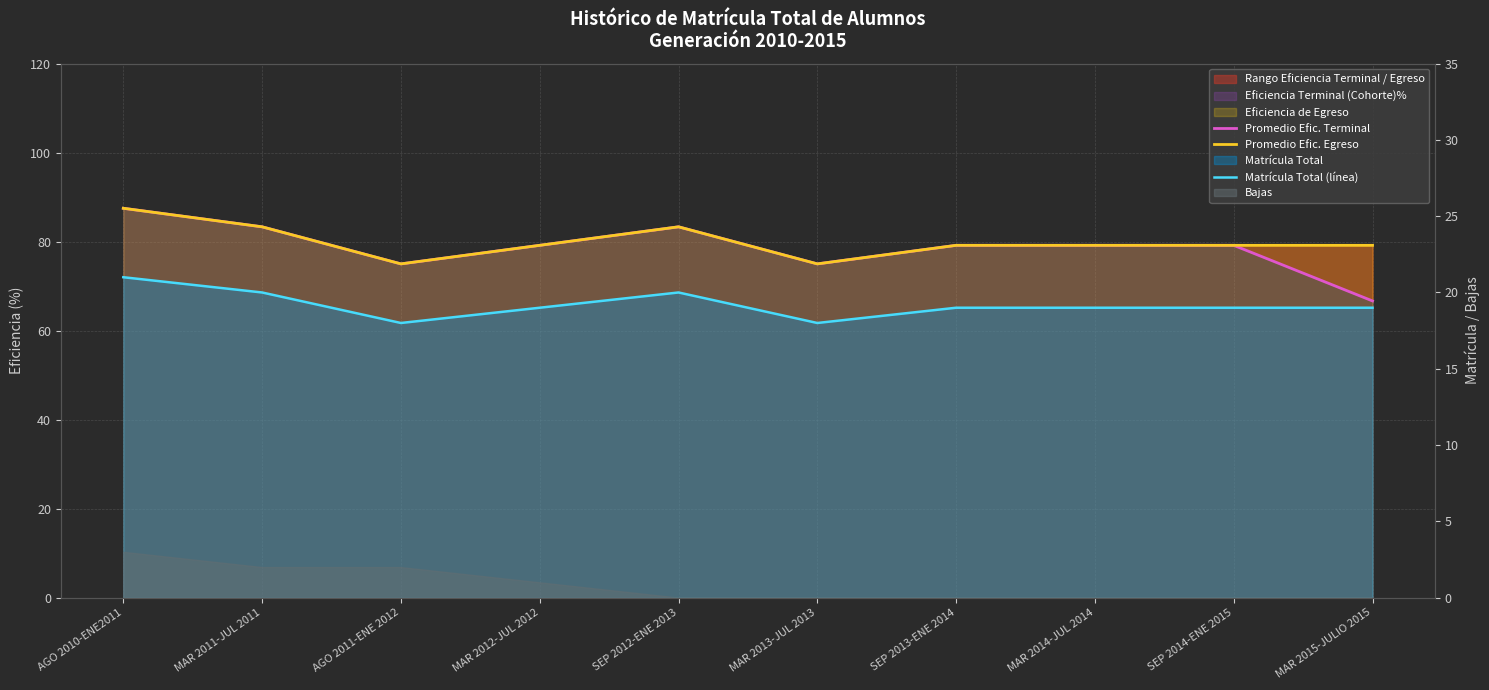

How many lines are shown in the chart?

3